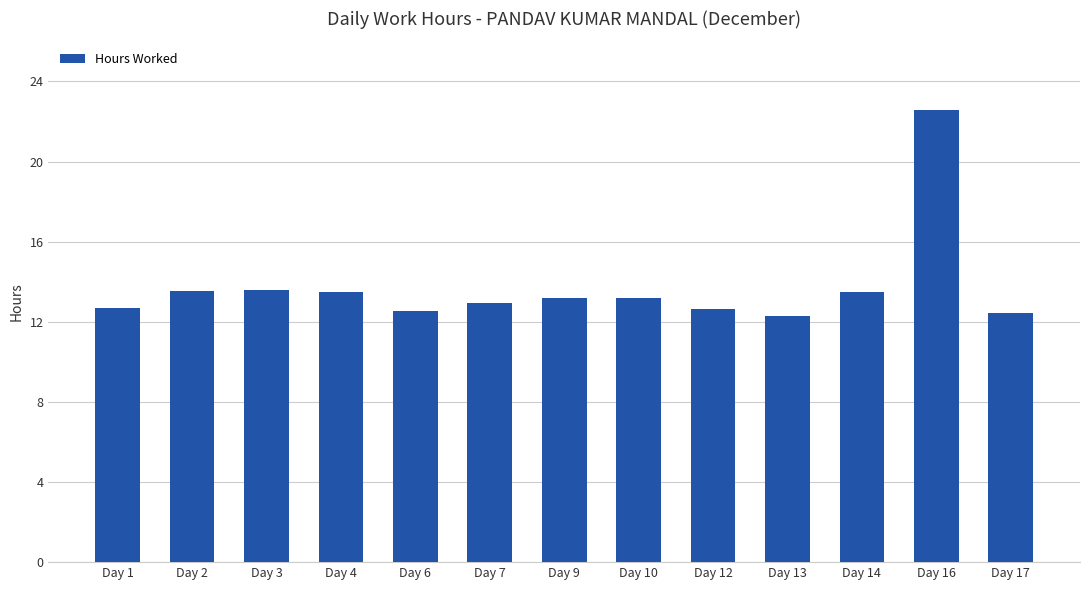

What is the sum of the values at Day 13 and Day 1?

25.0